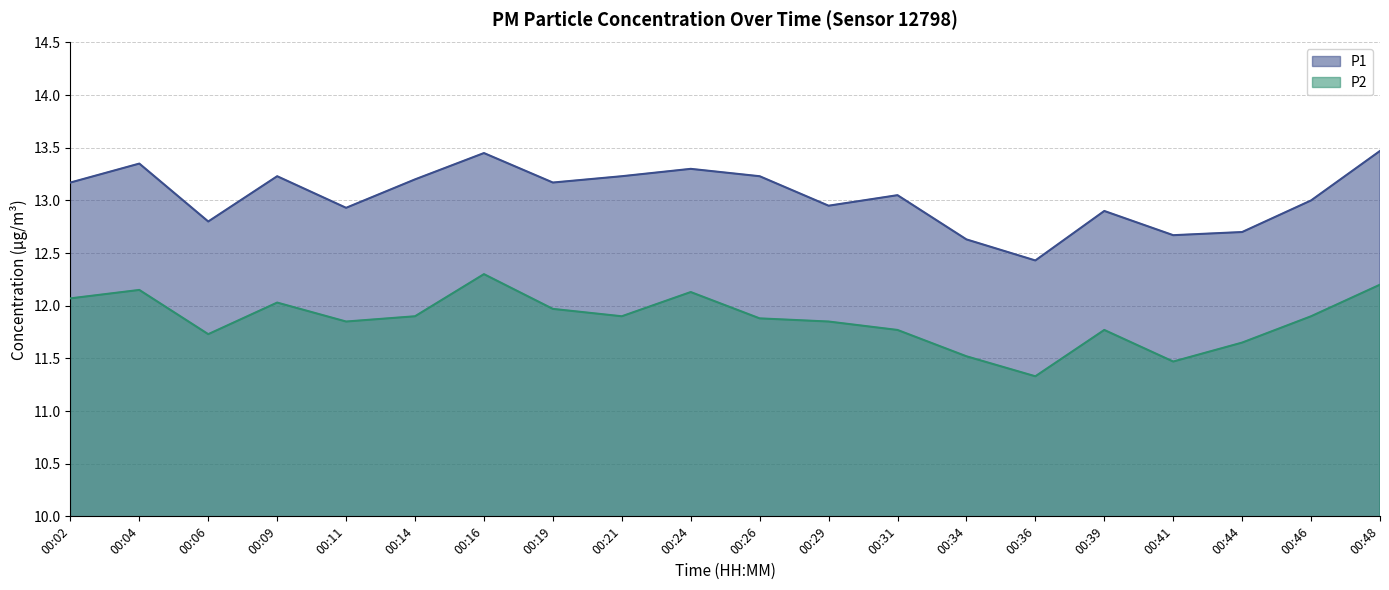

True or false: P2 and P1 cross at least once.

False